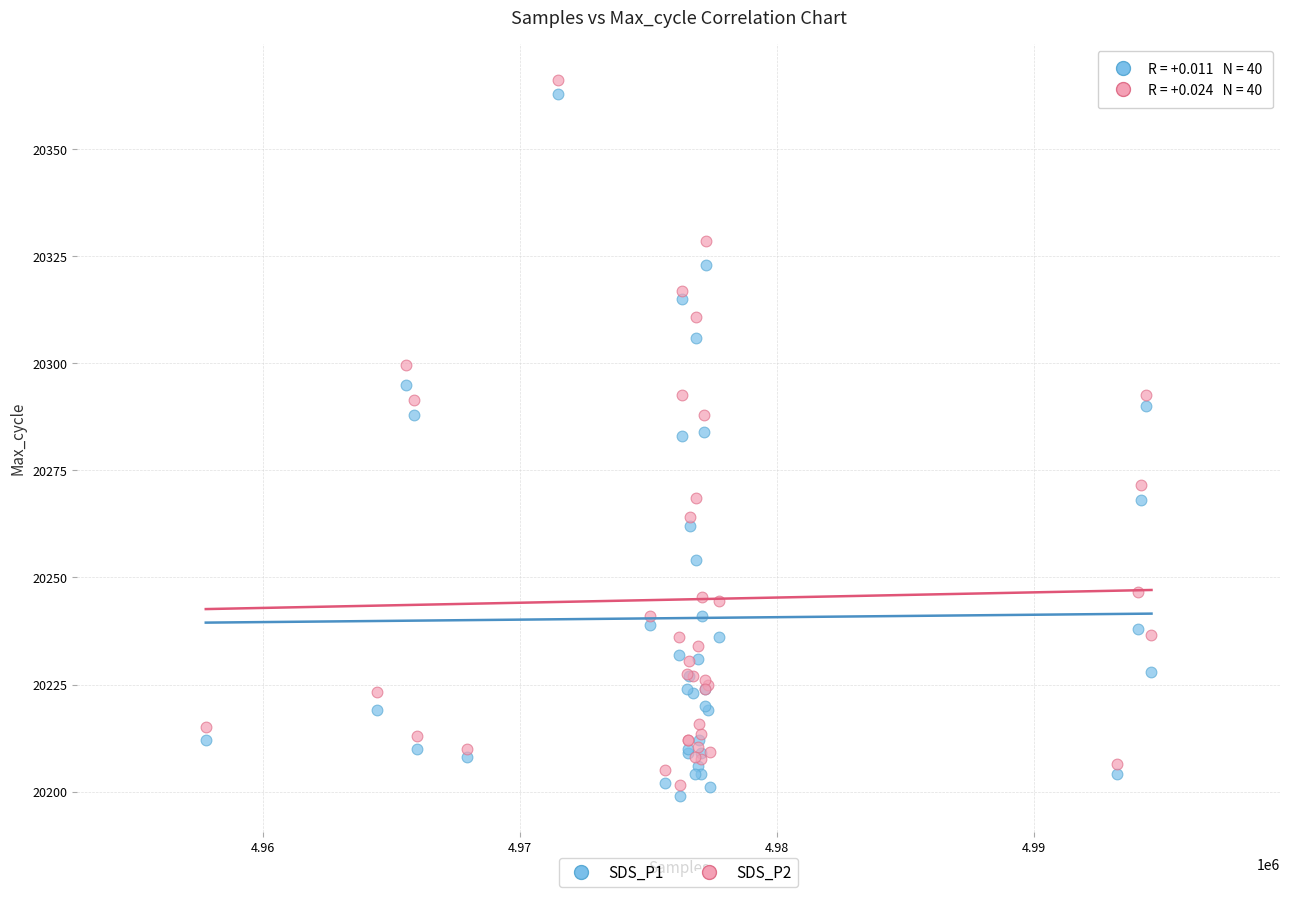

What is the X range (max minus min) for the scatter plot?

36798.0